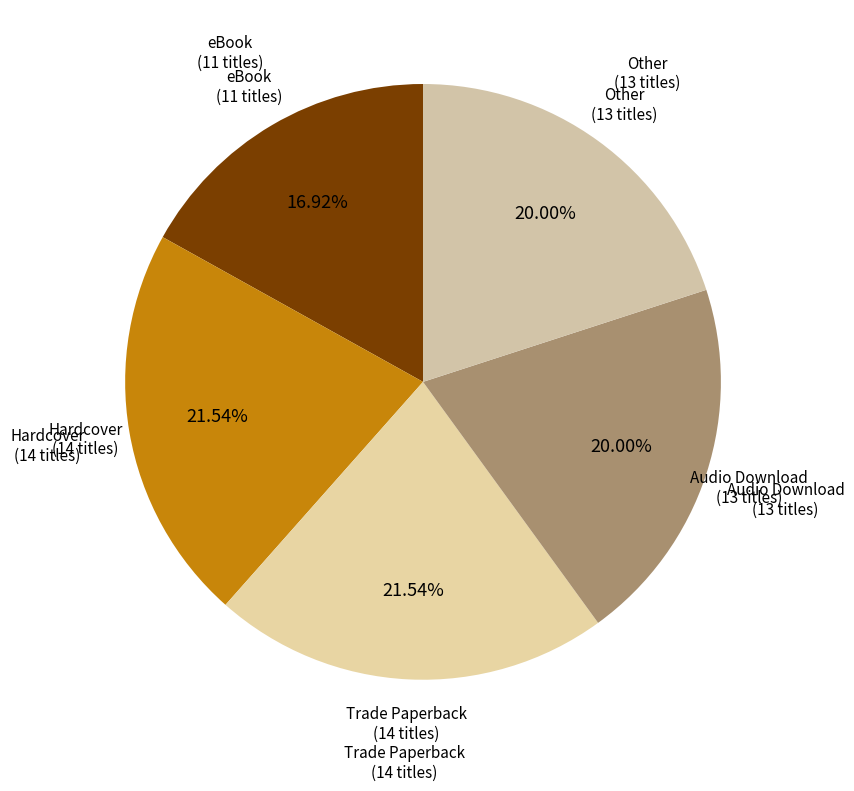

How many slices are in this pie chart?

5